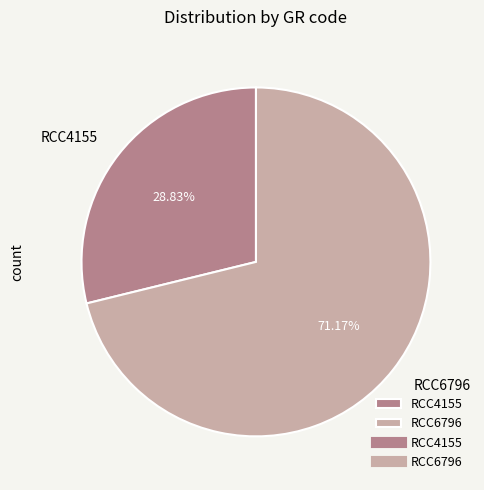

What portion of the pie excludes RCC6796?

28.8%